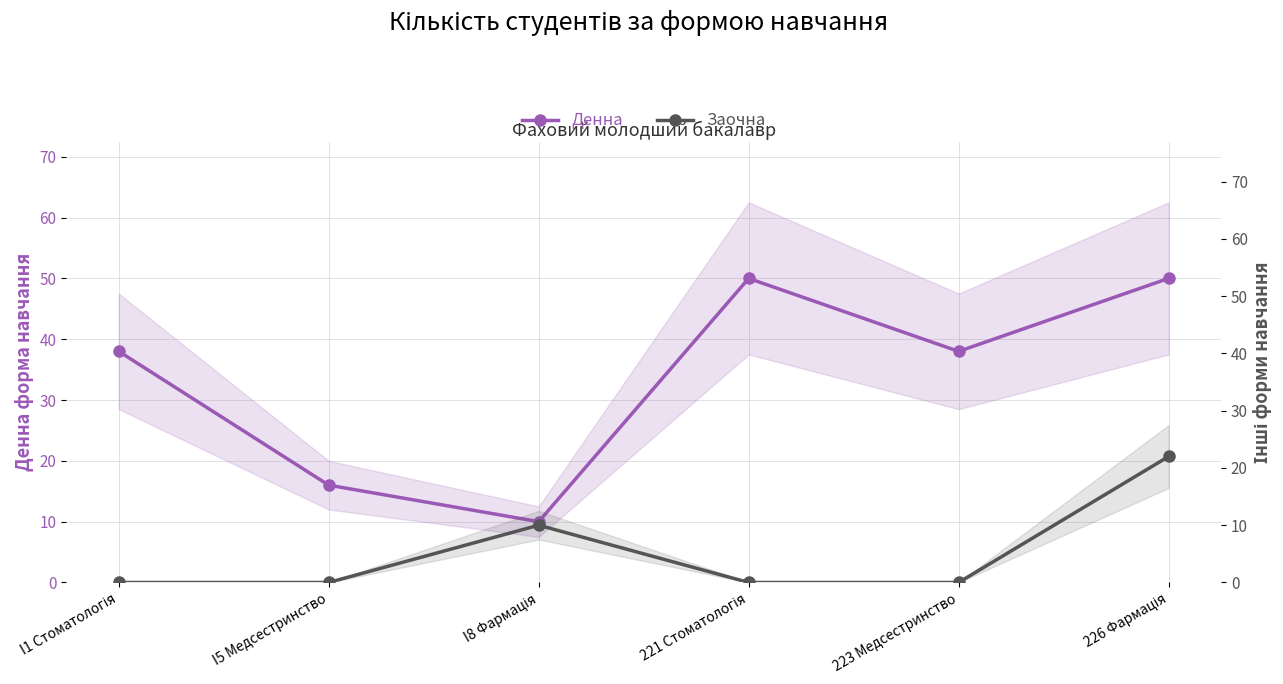

True or false: Заочна has a value of 22 at 226 Фармація.

True